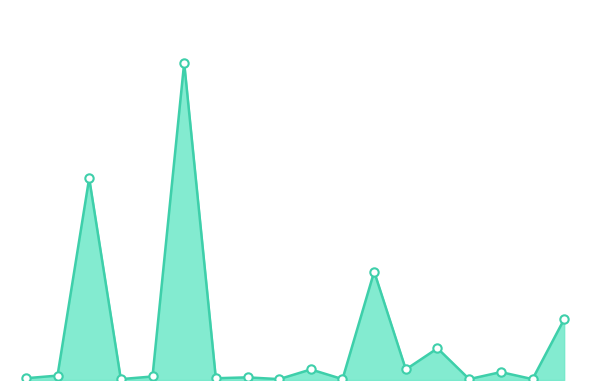

Does the chart display data point markers on the line(s)?

No